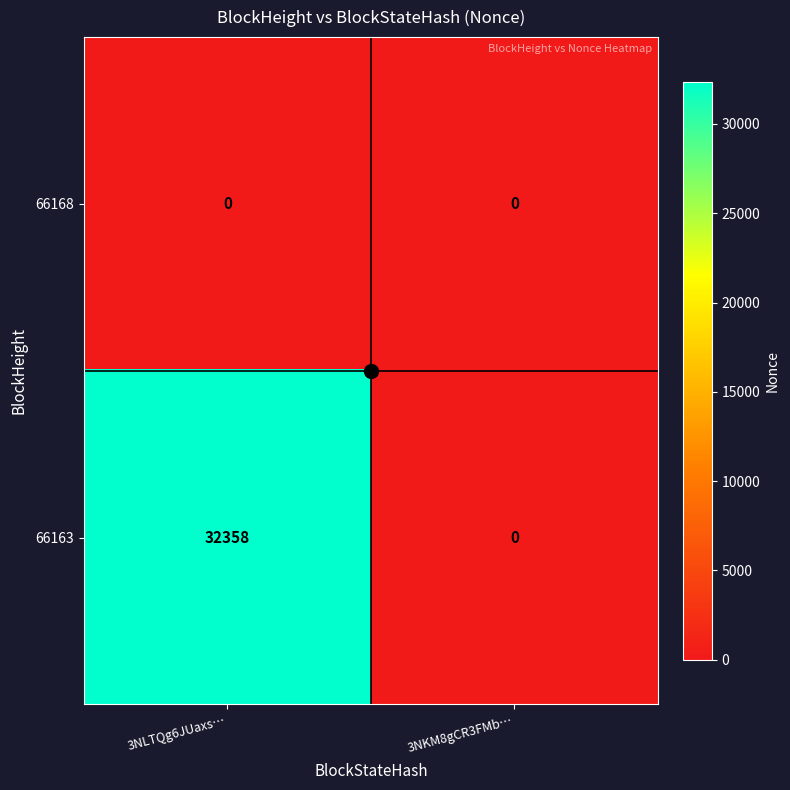

What is the difference between the 66163 values at 3NLTQg6JUaxs… and 3NKM8gCR3FMb…?

32358